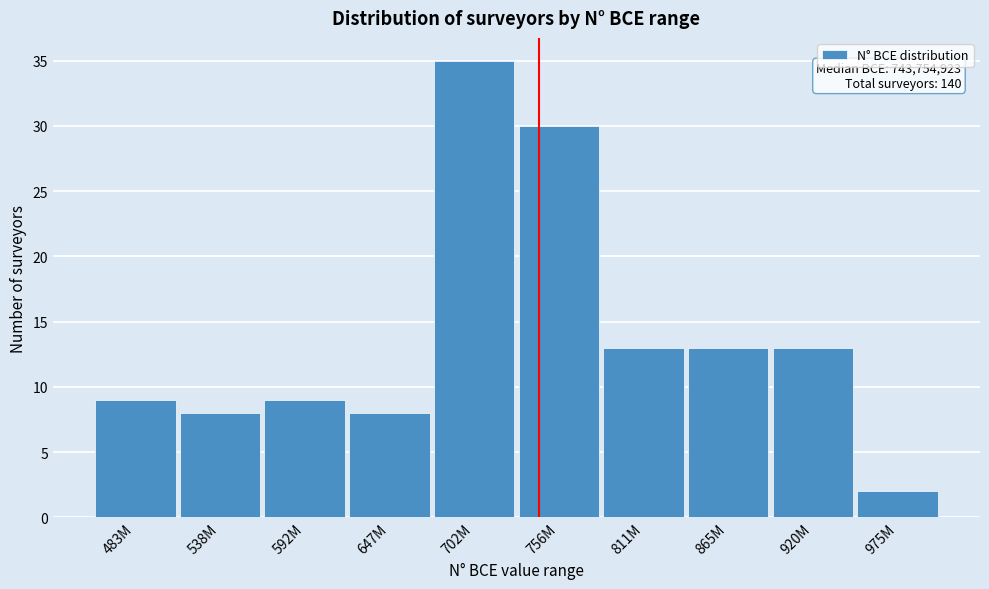

Reading right to left, what are all the values shown in this chart?

975M=2	920M=13	865M=13	811M=13	756M=30	702M=35	647M=8	592M=9	538M=8	483M=9